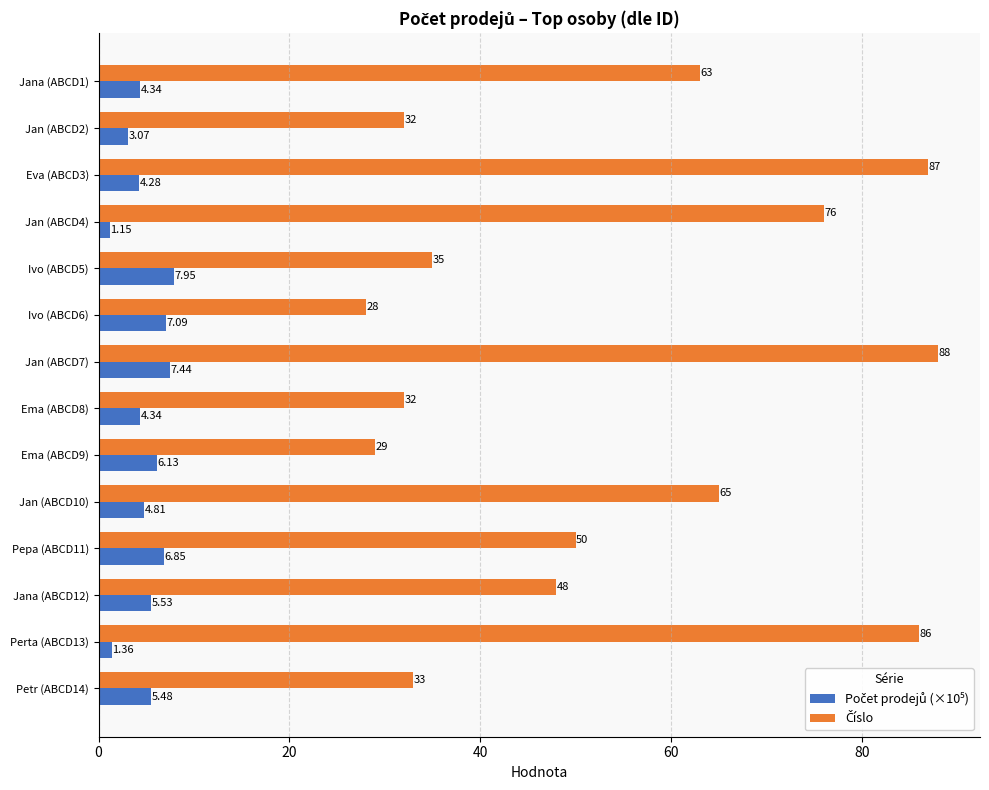

At how many categories does at least one series exceed 20?

14